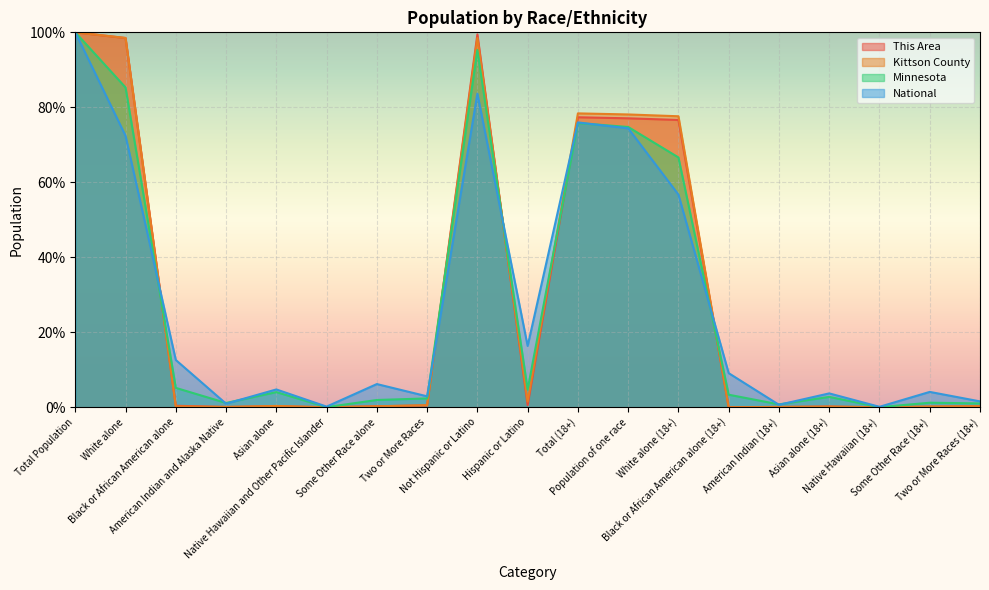

What are all the series names shown in the legend?

This Area, Kittson County, Minnesota, National